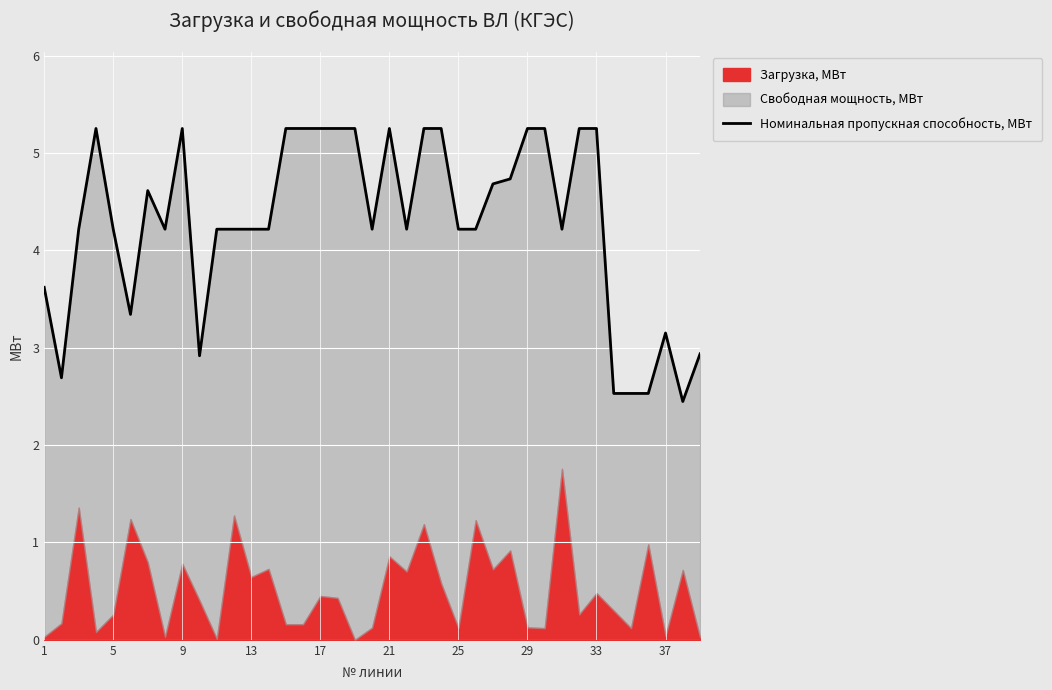

Does the chart display data point markers on the line(s)?

No